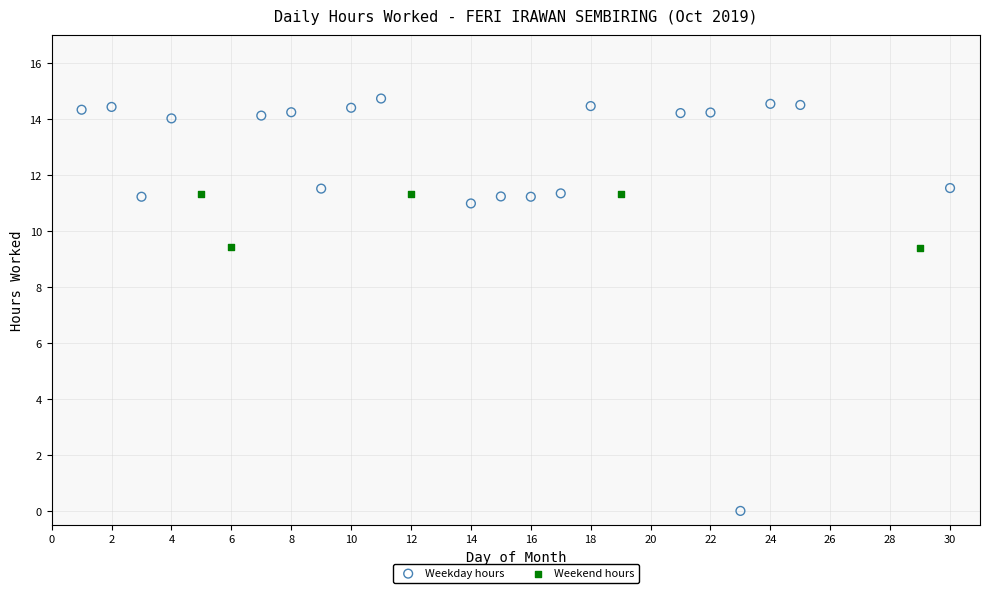

Which series reaches the minimum Y coordinate?

Weekday hours